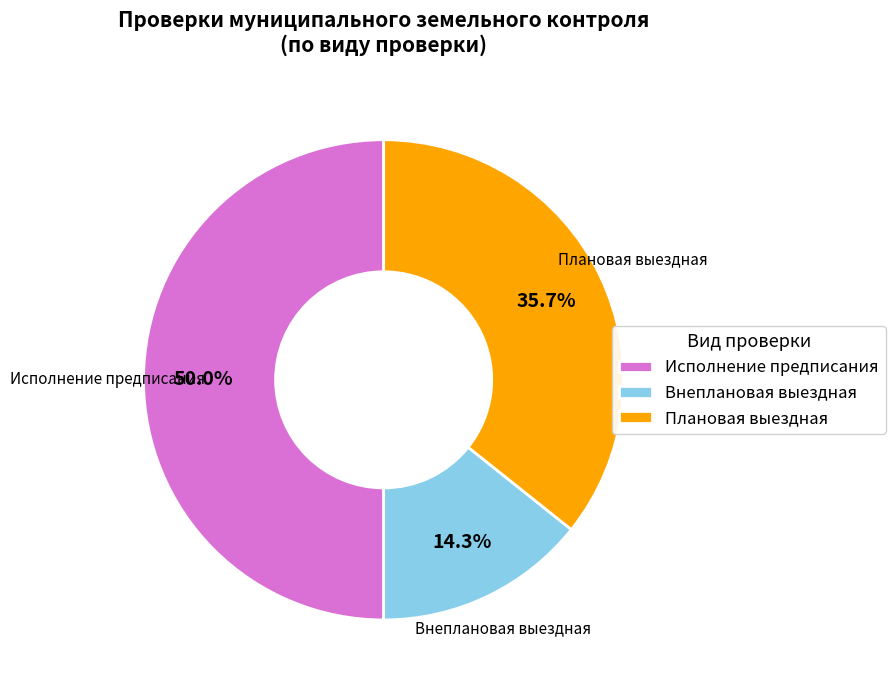

Rank the categories by value from highest to lowest.

Исполнение предписания, Плановая выездная, Внеплановая выездная